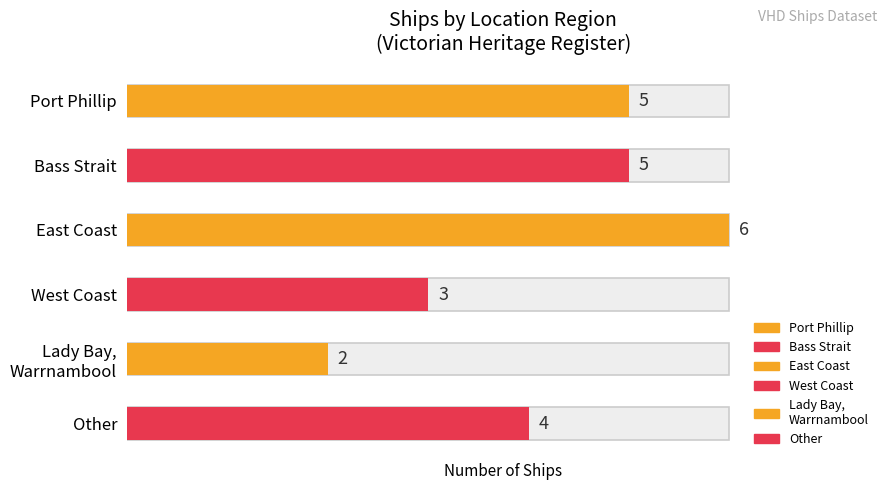

Are the bars horizontal?

Yes